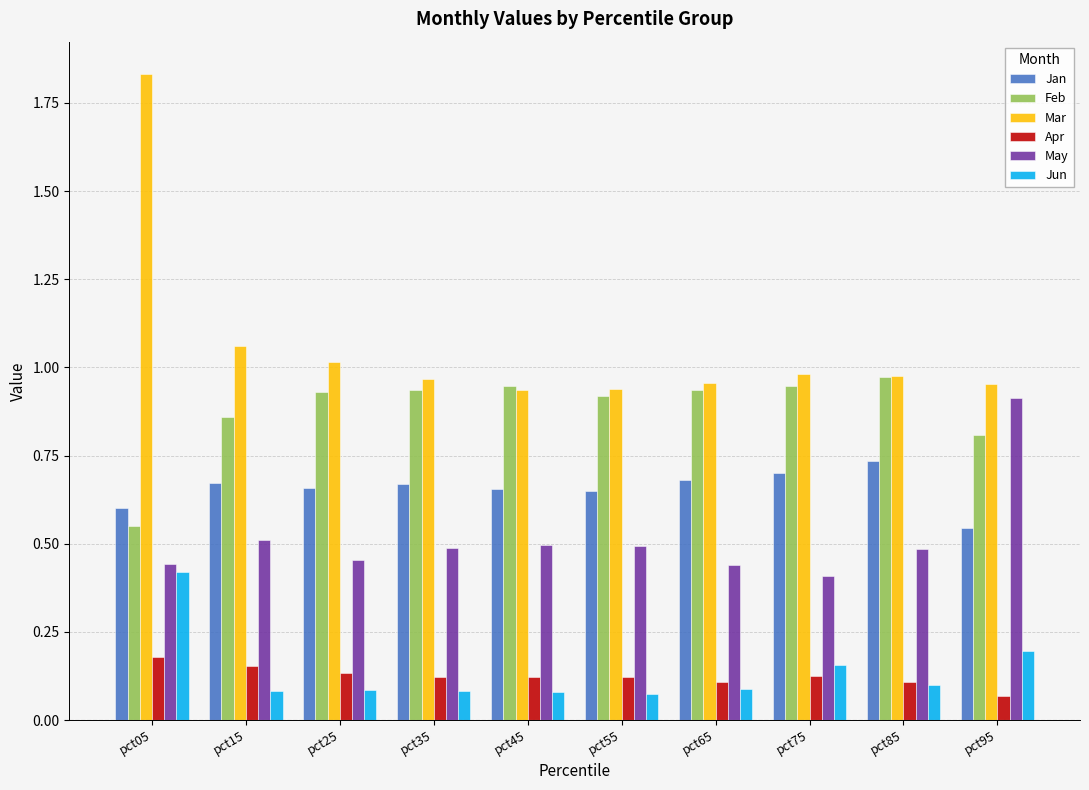

Which series has the largest range (max minus min)?

Mar